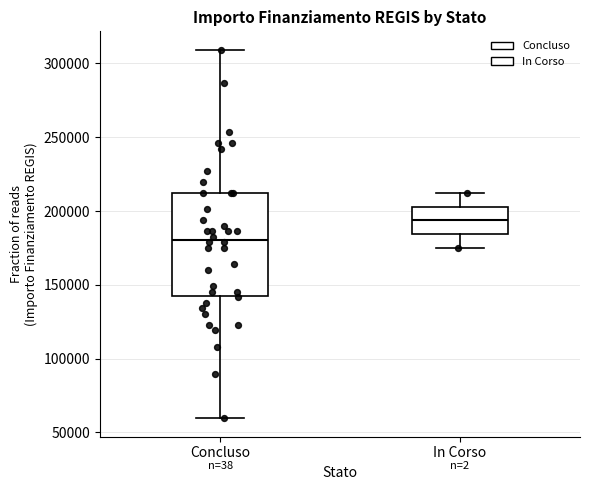

Reading left to right, read every box against the y-axis: the position of its median line, the range the box covers, and the ends of its whiskers. The values are not printed on the chart, so give them approximately, as read against the axis.

Concluso: median 180000, box 145000 to 210000, whiskers 60000 to 310000
In Corso: median 195000, box 185000 to 205000, whiskers 175000 to 210000